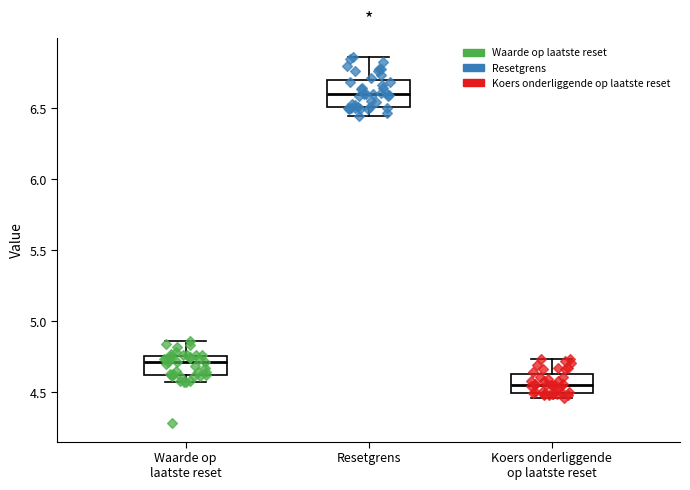

Reading left to right, read every box against the y-axis: the position of its median line, the range the box covers, and the ends of its whiskers. The values are not printed on the chart, so give them approximately, as read against the axis.

Waarde op laatste reset: median 4.70, box 4.60 to 4.75, whiskers 4.55 to 4.85
Resetgrens: median 6.60, box 6.50 to 6.70, whiskers 6.45 to 6.85
Koers onderliggende op laatste reset: median 4.55, box 4.50 to 4.65, whiskers 4.45 to 4.75